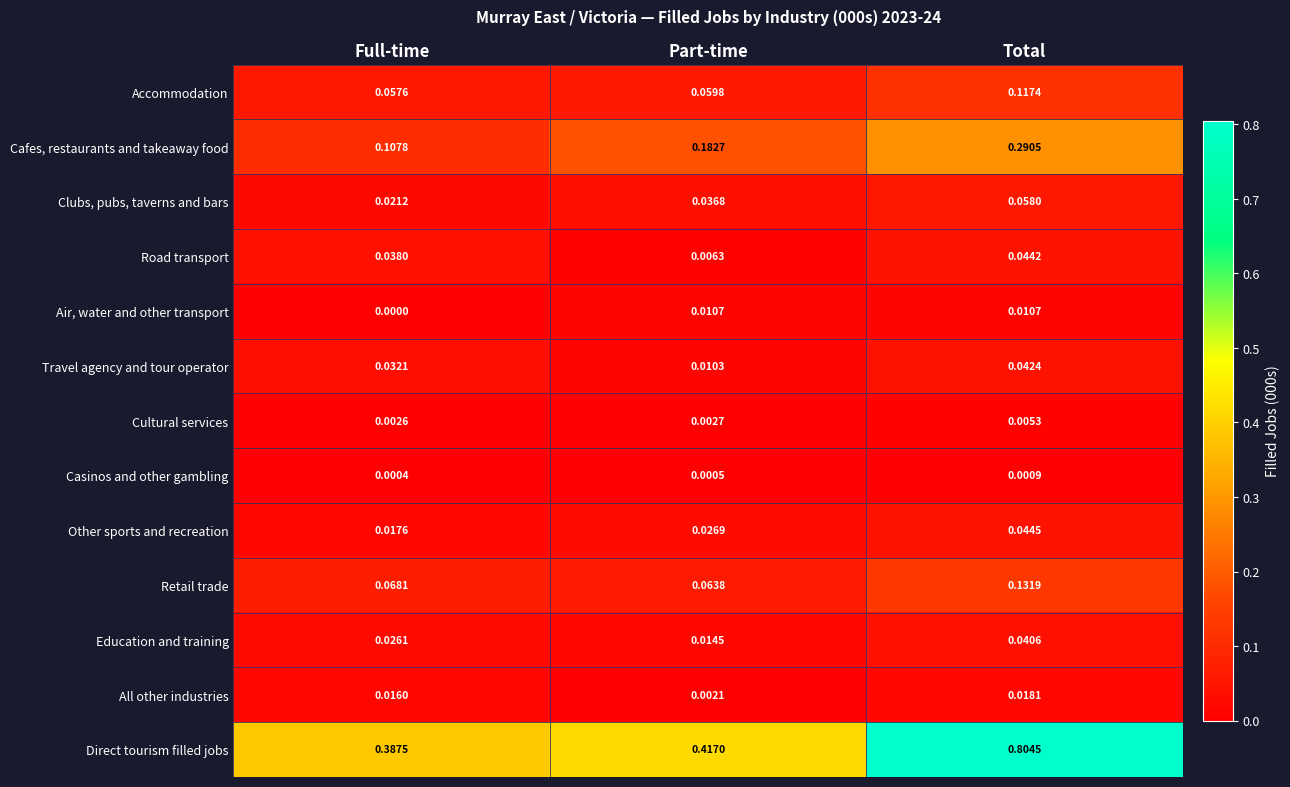

Is the value of Air, water and other transport at Part-time greater than the value of Cultural services at Total?

Yes